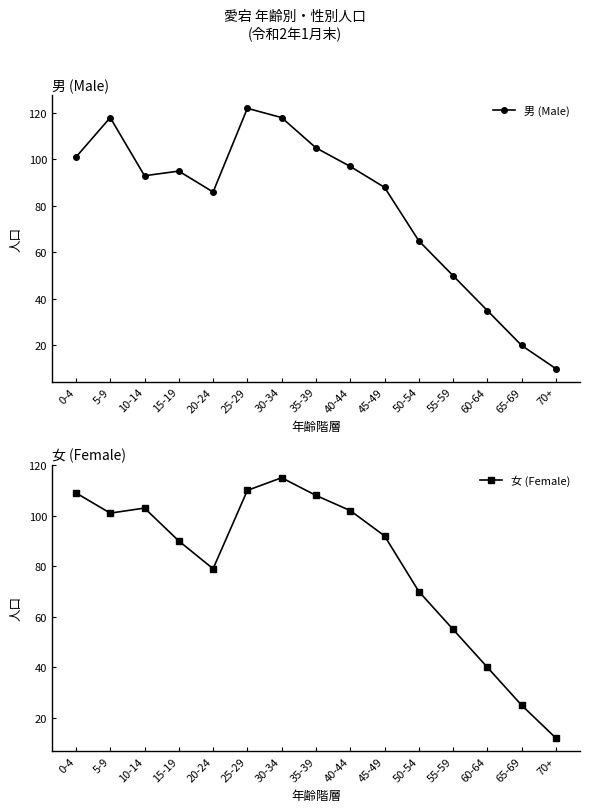

How many interior local valleys does the 男 (Male) series have?

2